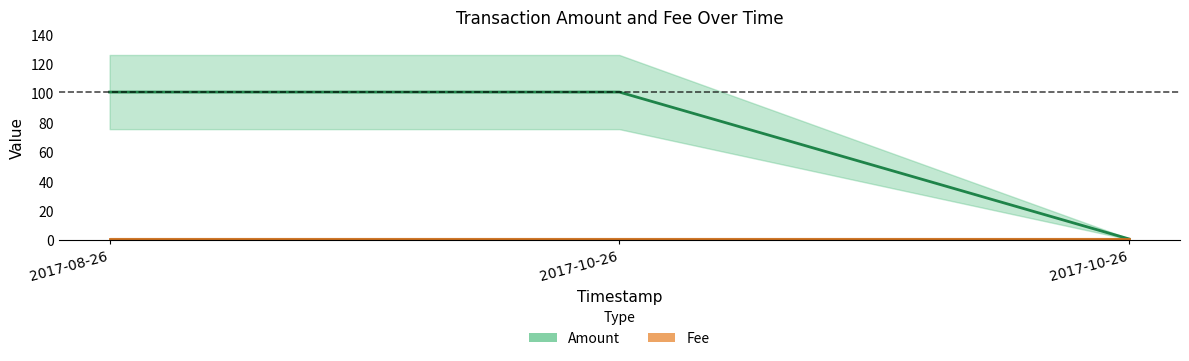

List the labels in order of value, largest first.

2017-08-26, 2017-10-26, 2017-10-26